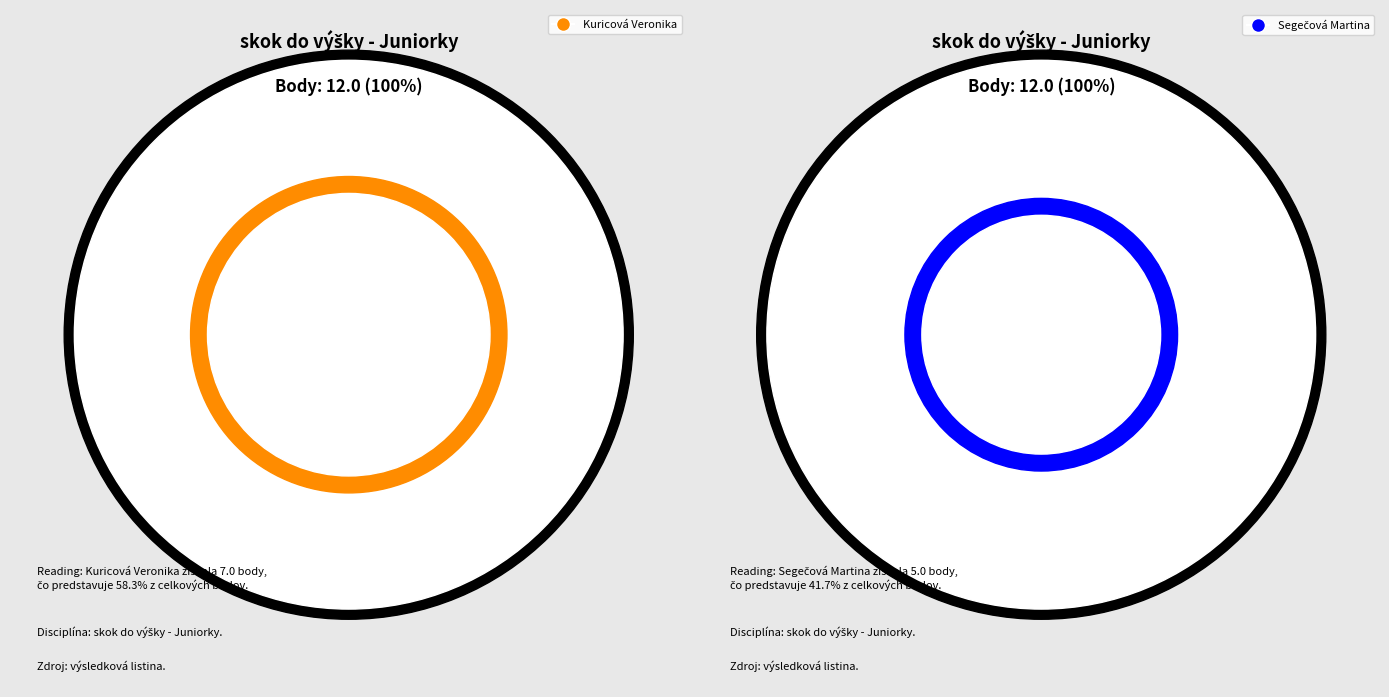

Is there any slice that represents more than half of the pie?

Yes